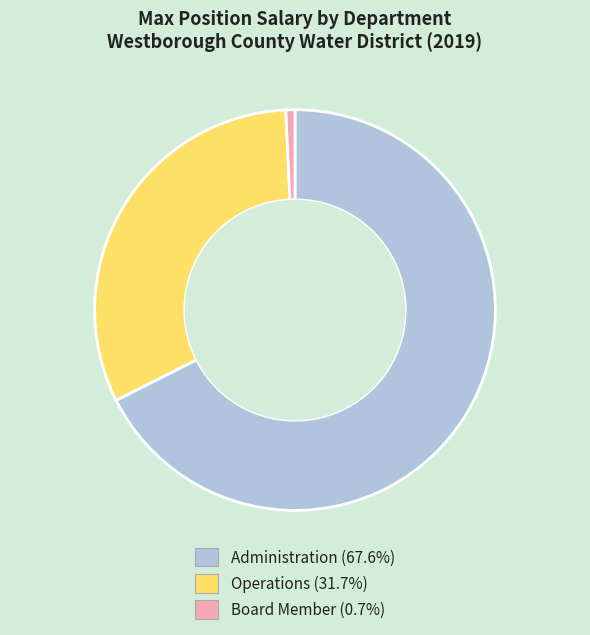

The Board Member slice represents 1% of the pie. True or false?

True